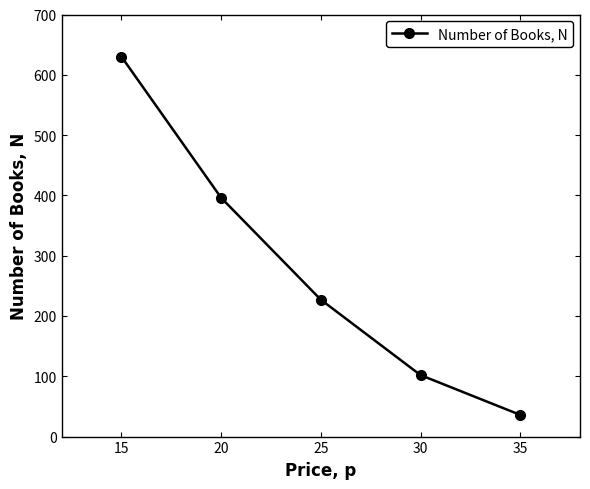

Reading left to right, transcribe all the data shown in this chart.

15=630	20=396	25=227	30=102	35=36